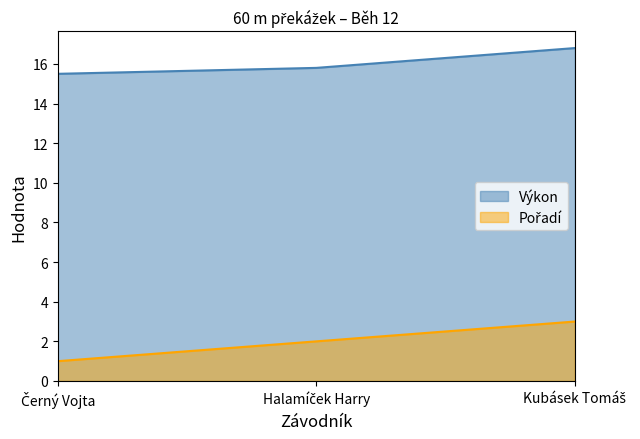

What is the average value of the Výkon series?

16.0